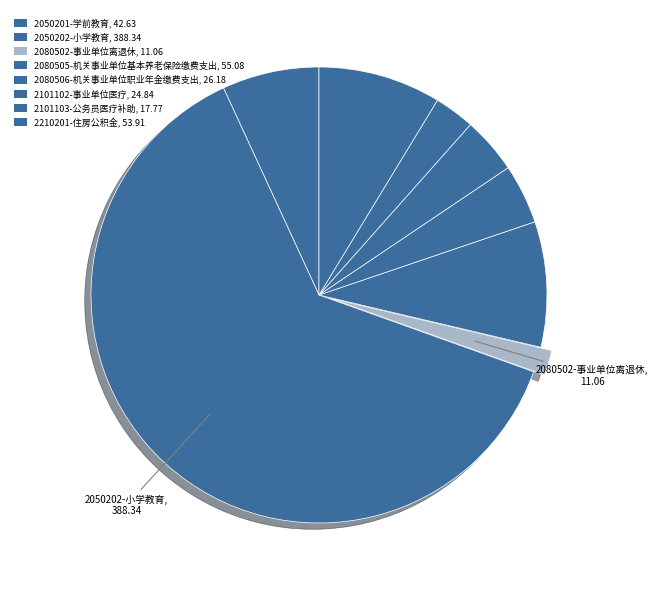

What is the total percentage of 2080505-机关事业单位基本养老保险缴费支出 and 2050201-学前教育?

15.8%